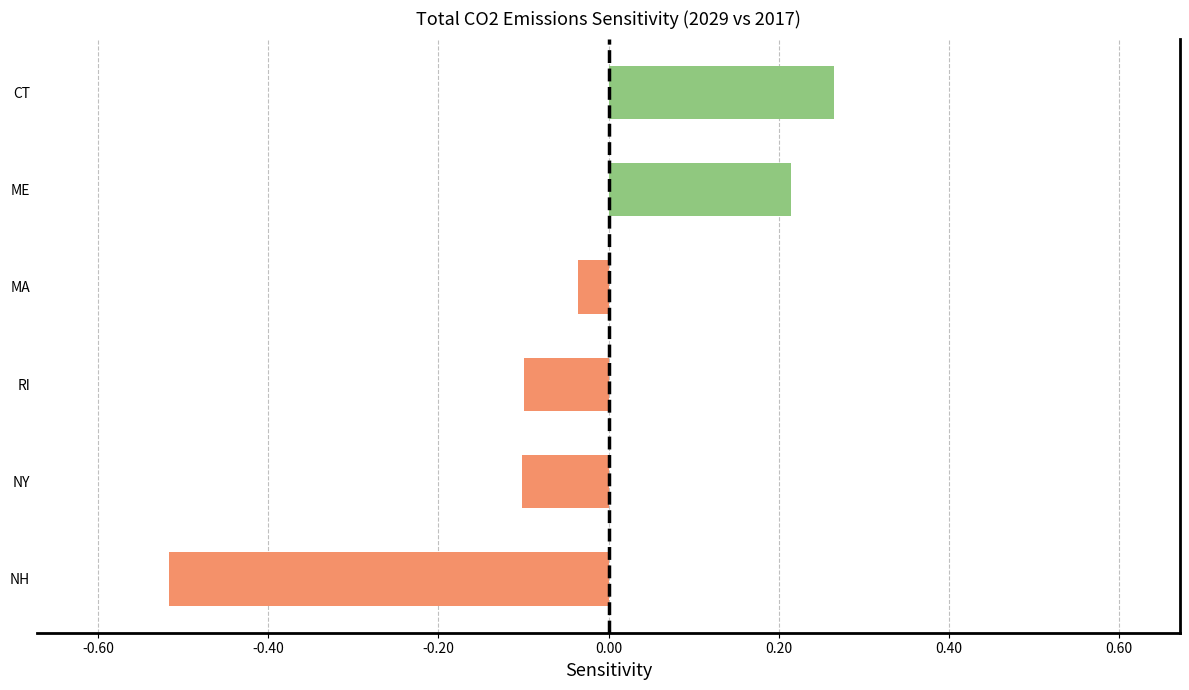

What is the difference between the second highest and minimum values?

0.7